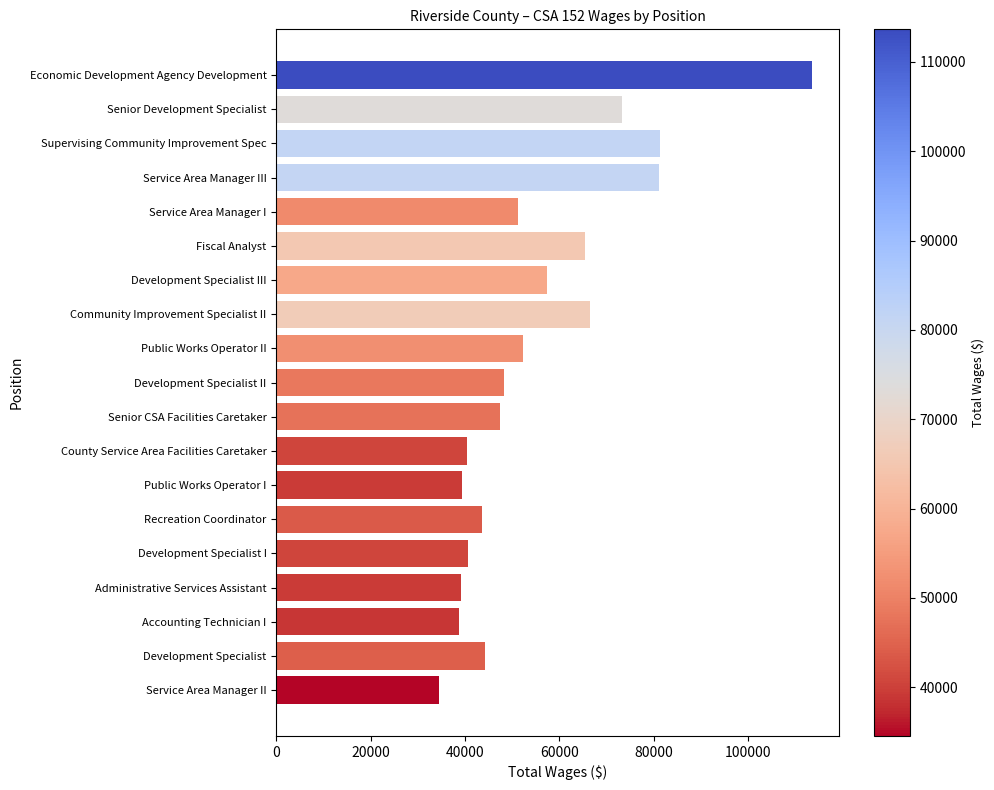

What is the minimum value shown in the chart?

34544.0